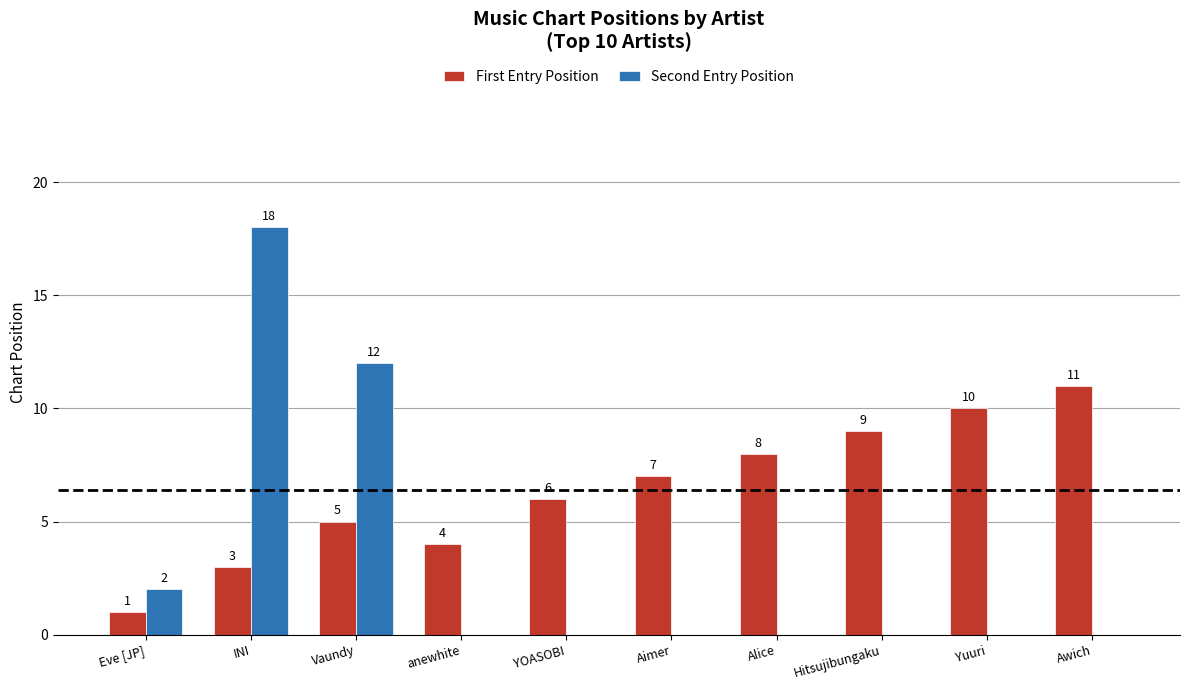

The value of First Entry Position at Yuuri is 10. True or false?

True